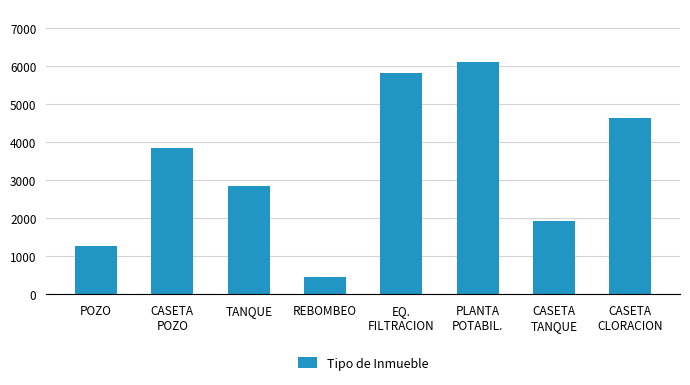

What is the value of the 3rd bar from the left?

2849.0